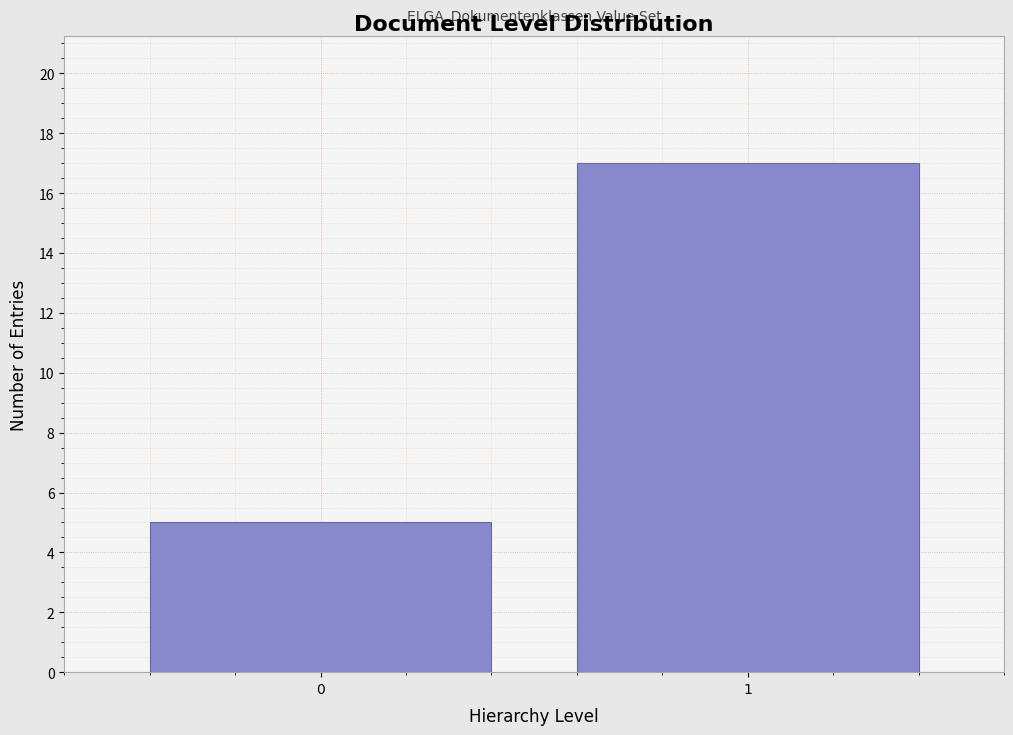

Reading right to left, transcribe all the data shown in this chart.

17	5